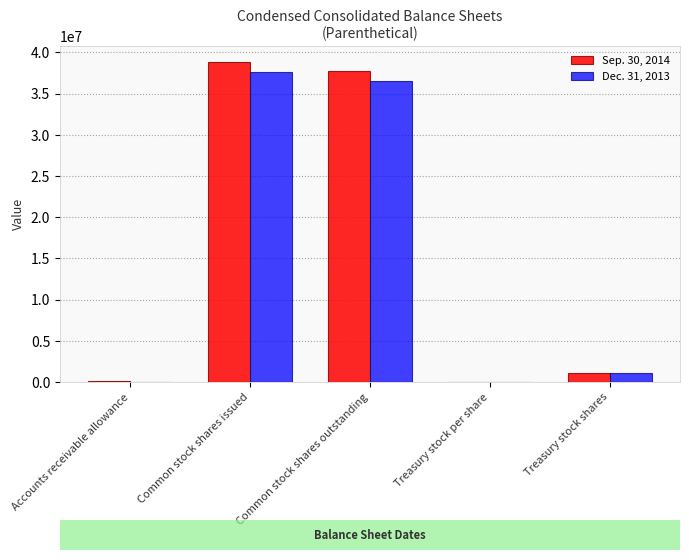

What is the sum of all Sep. 30, 2014 values?

77785946.7